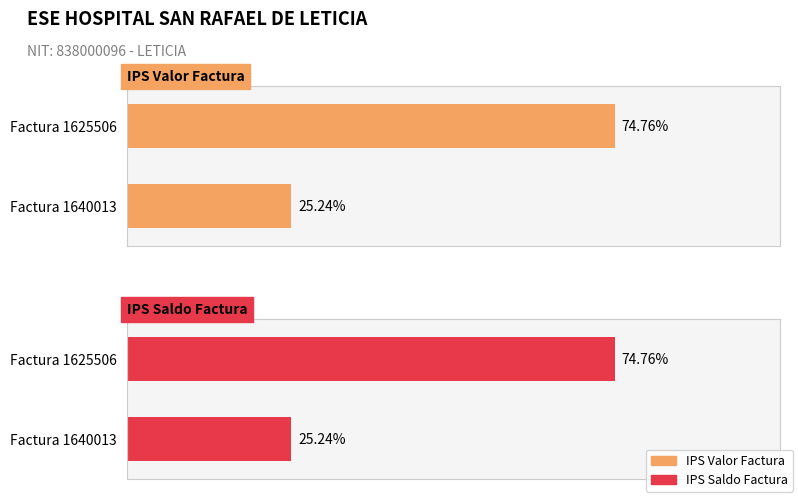

True or false: IPS Saldo Factura has a value of 64793 at Factura 1640013.

False